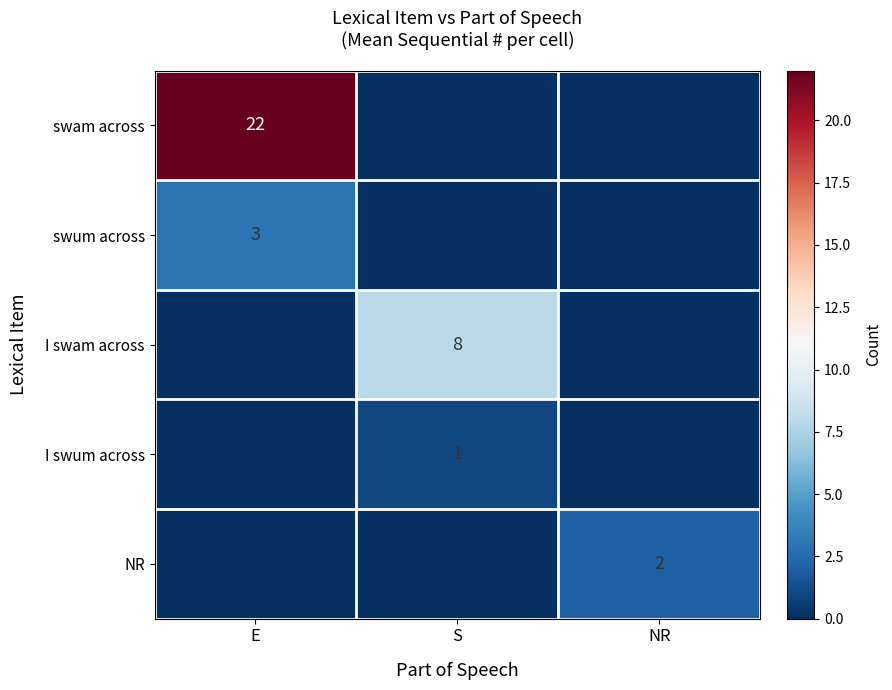

The value of I swum across at S is 0. True or false?

False